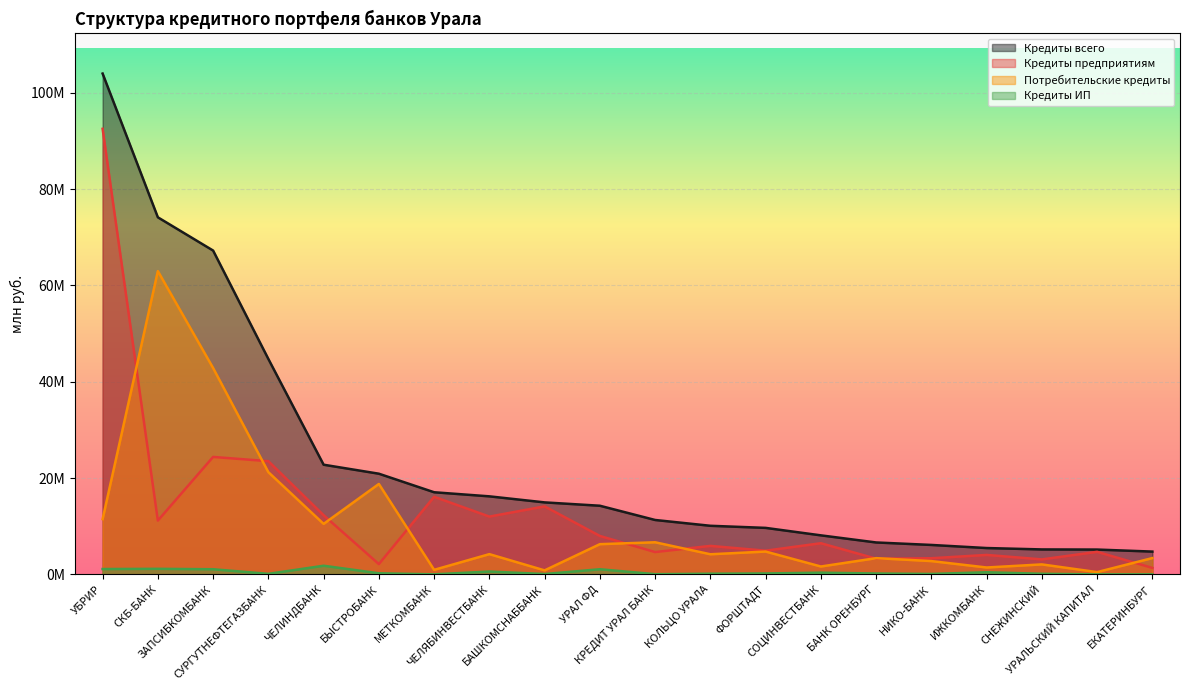

What is the difference between the highest and lowest values at УРАЛЬСКИЙ КАПИТАЛ?

5154394